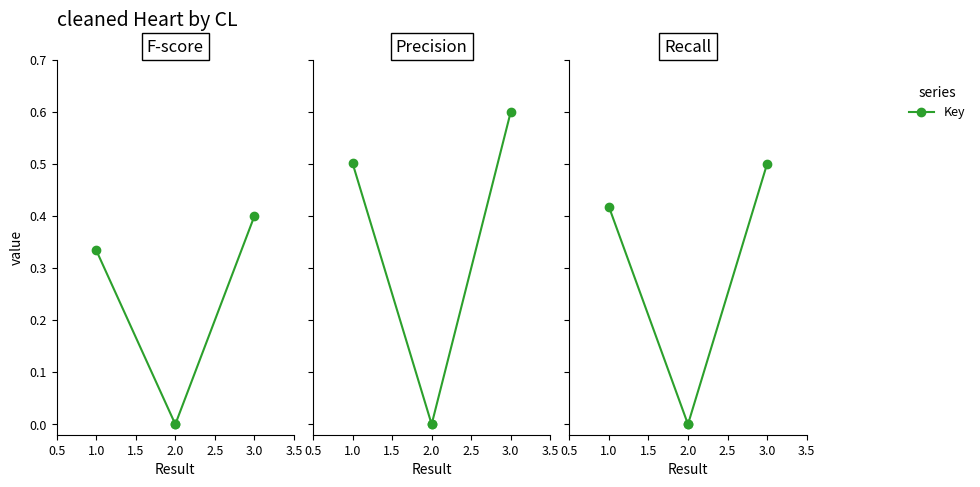

Which has a higher value, 3.0 or 1.0?

3.0